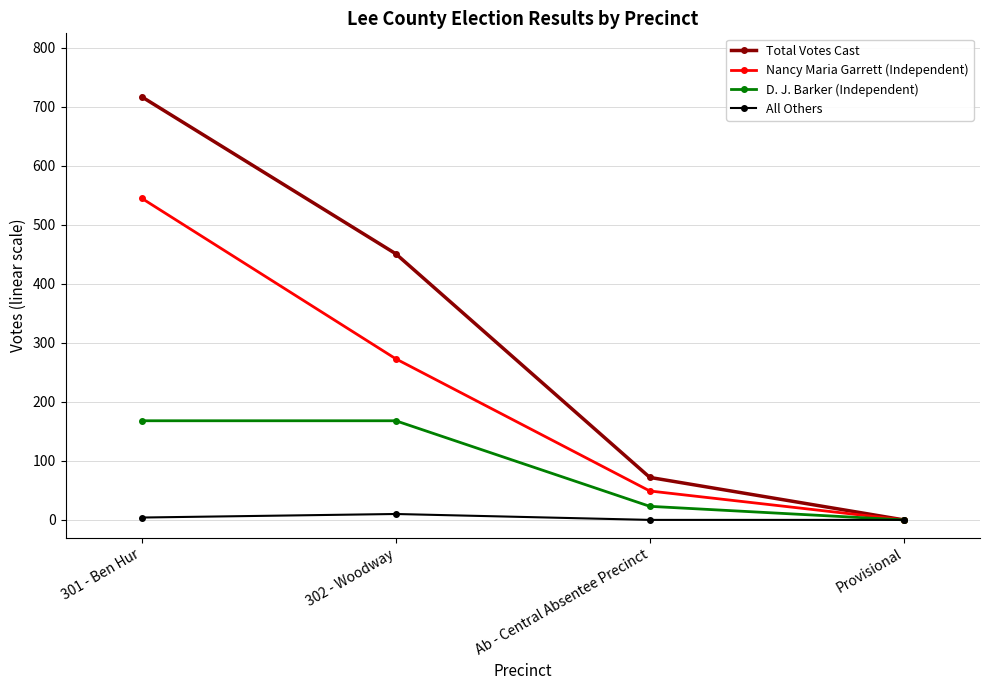

How many data points in All Others are less than 4?

2